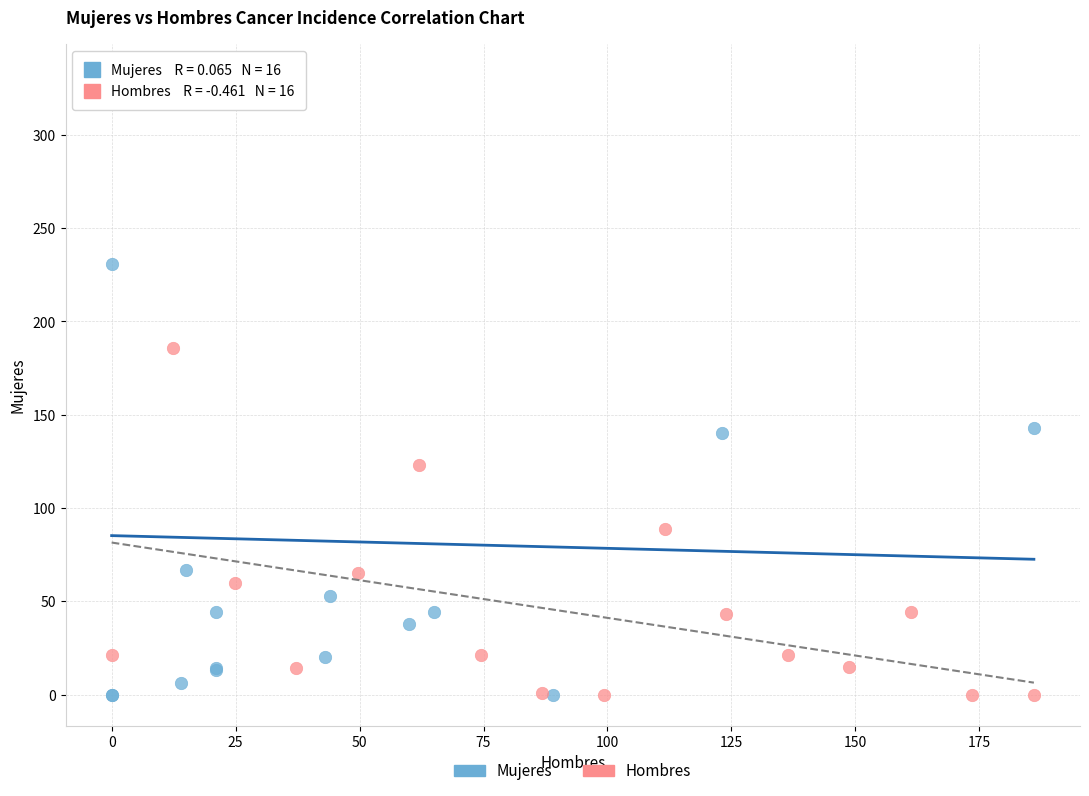

Which series has the largest Y range (max minus min)?

Mujeres